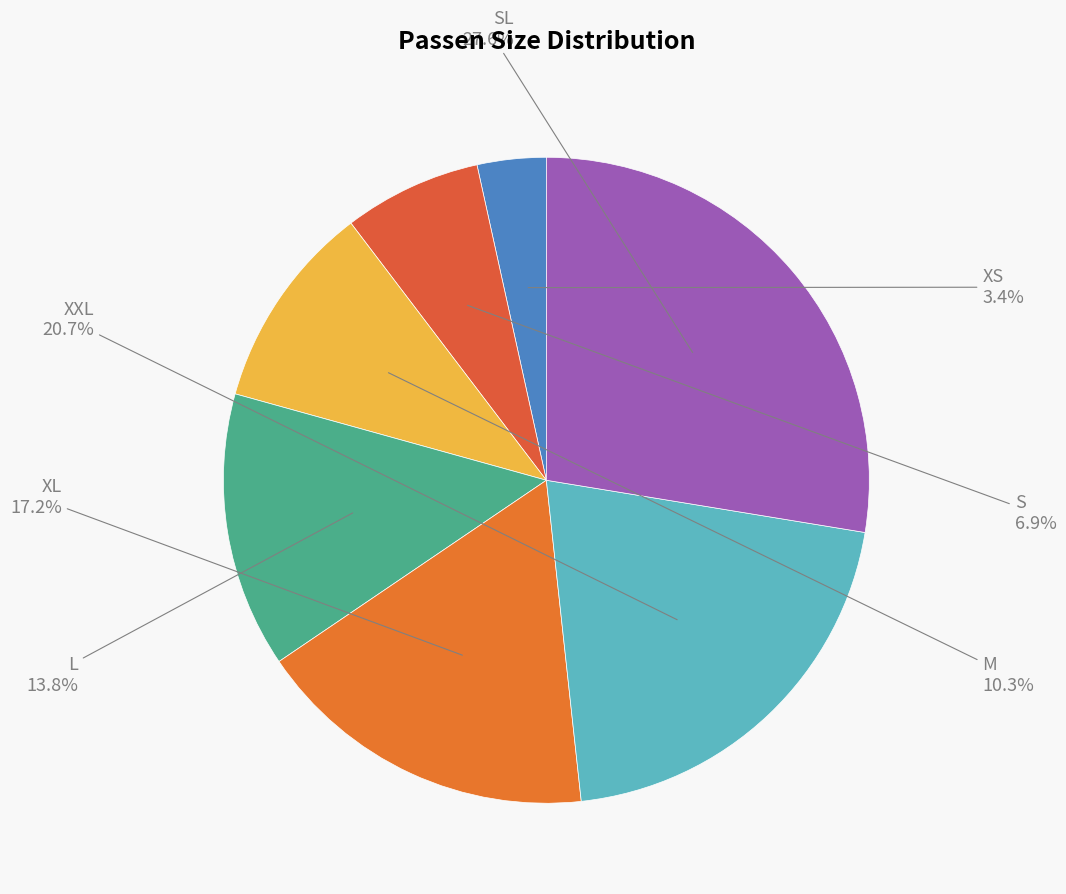

Which category has the biggest portion of the pie?

SL